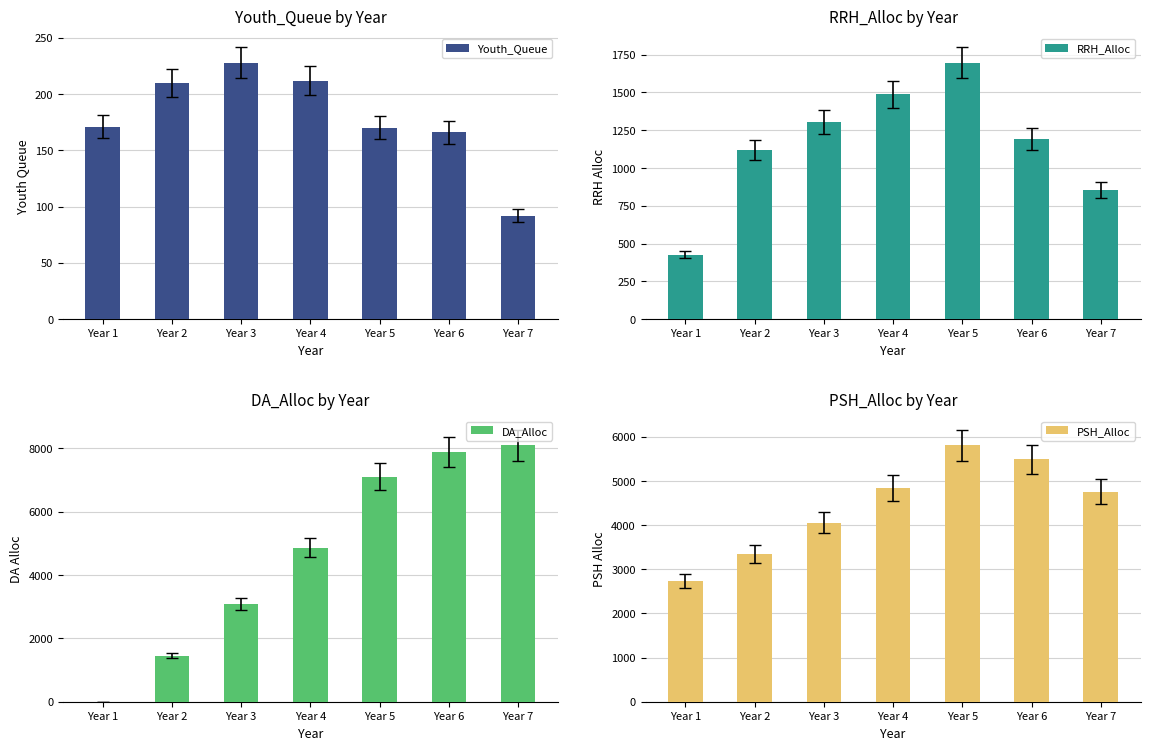

Does the chart contain any negative values?

No